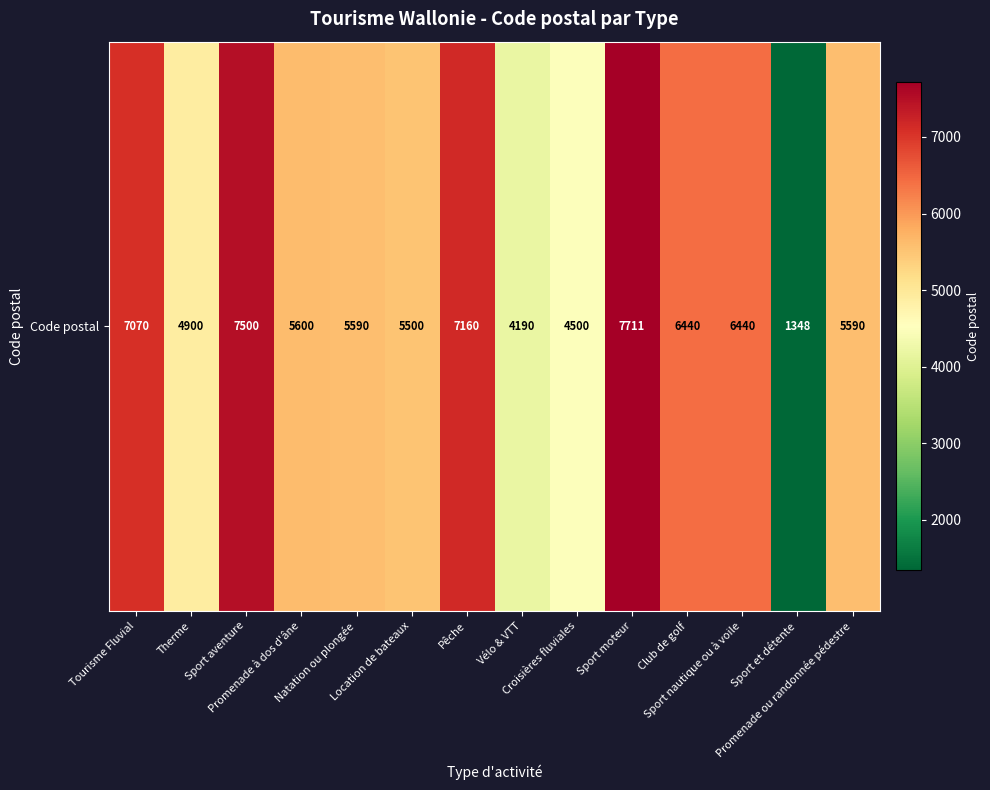

What is the ratio of the value at Natation ou plongée to the value at Club de golf?

0.9